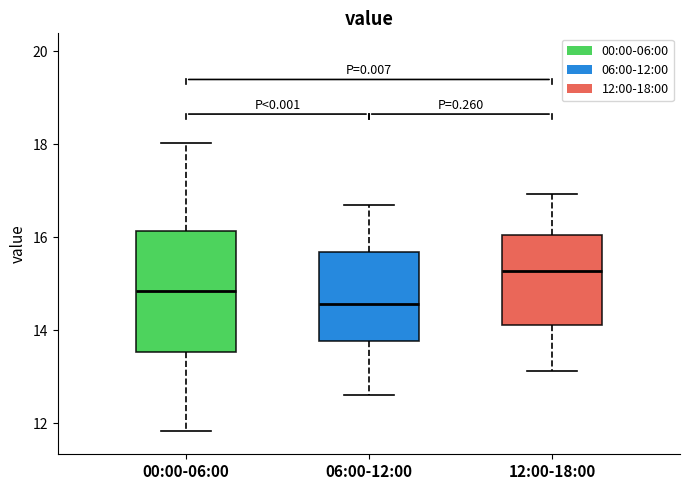

Where is the upper edge of the box for 12:00-18:00 on the y-axis? The values are not printed on the chart, so give them approximately, as read against the axis.

16.0